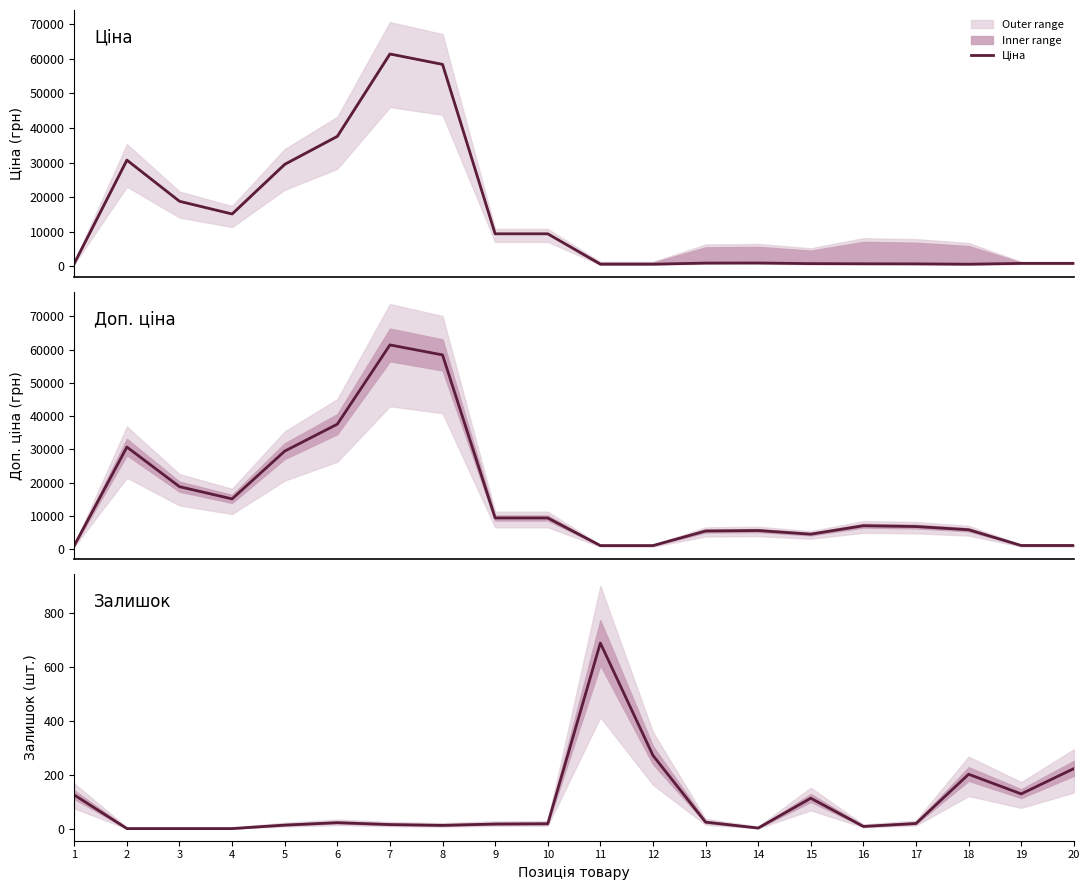

What is the sum of all Доп. ціна values?

311126.4